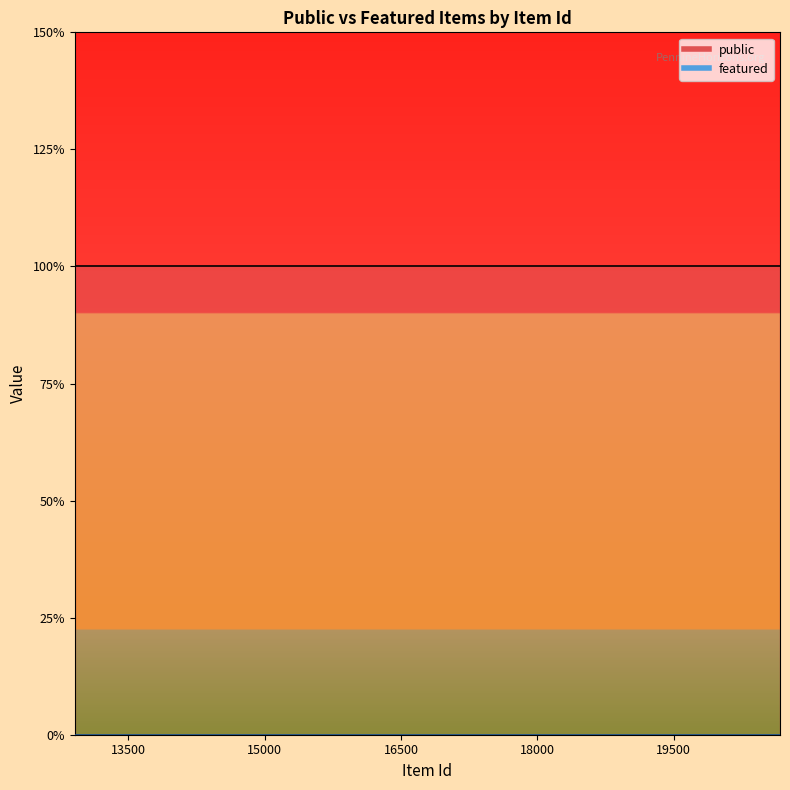

The value of featured at 20668 is 0. True or false?

True